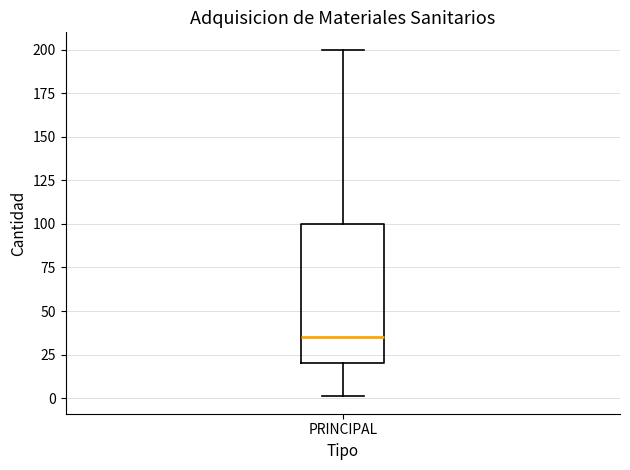

Transcribe this box plot: give where the median line is, the range the box spans, and where the two whiskers end, as read against the y-axis. The values are not printed on the chart, so give them approximately, as read against the axis.

median 35, box 20 to 100, whiskers 0 to 200